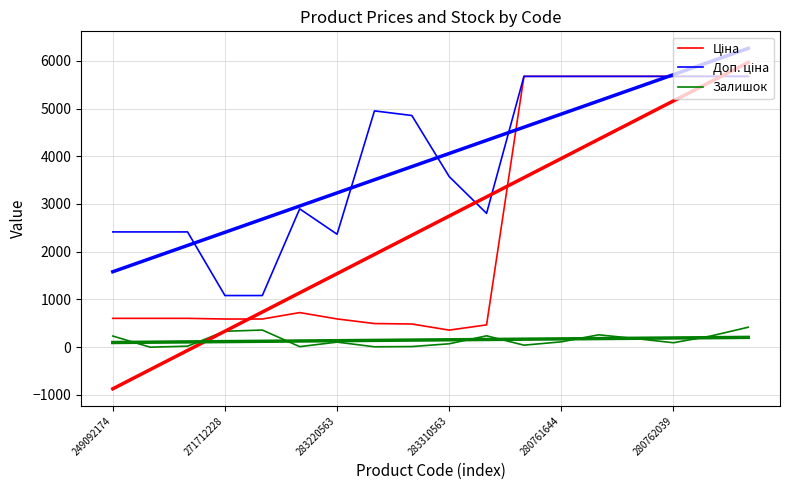

What is the difference between the Залишок values at 283220563 and 10?

217.0